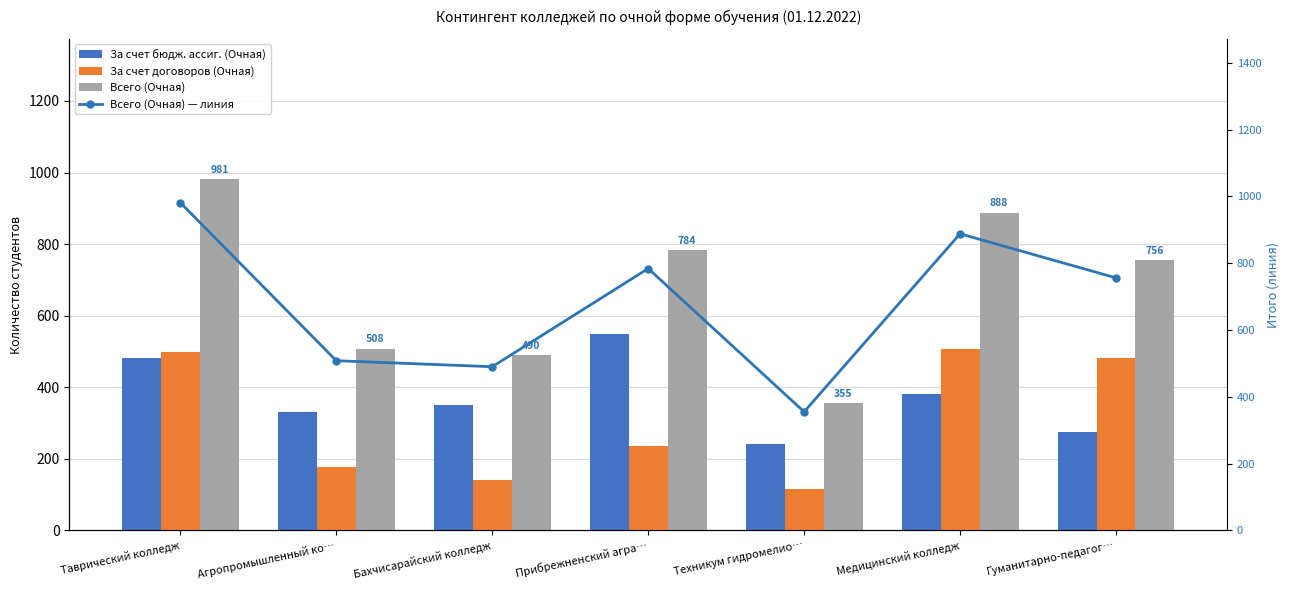

Which category has the highest value in the Всего (Очная) series?

Таврический колледж